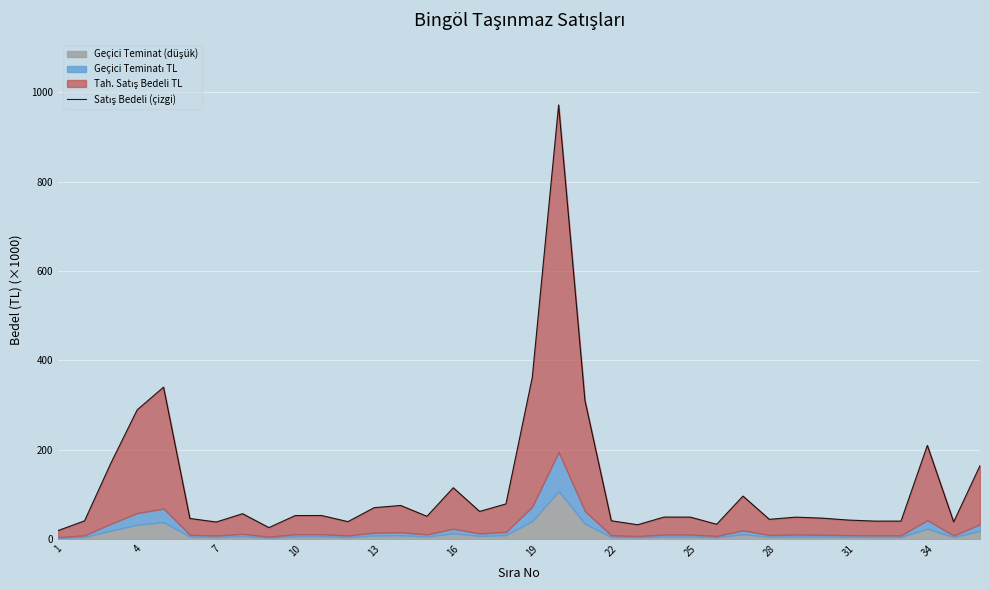

The chart shows a value of 188.5 at 20. True or false?

False